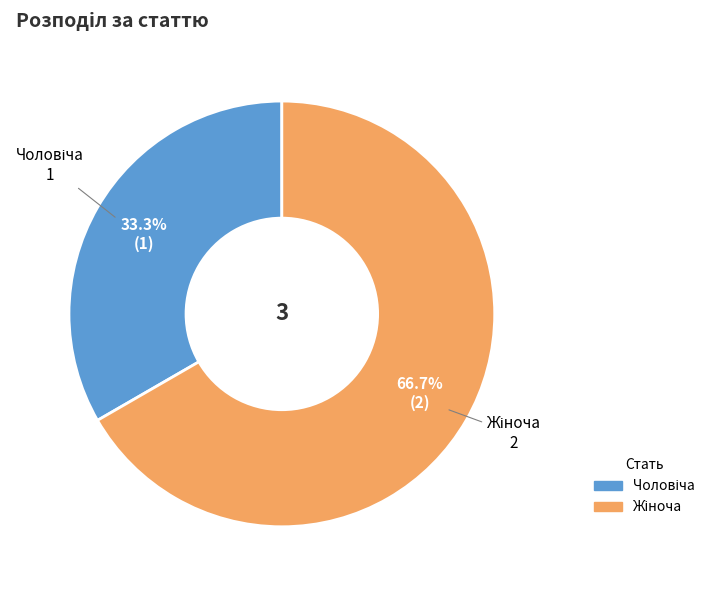

Is there any slice that represents more than half of the pie?

Yes